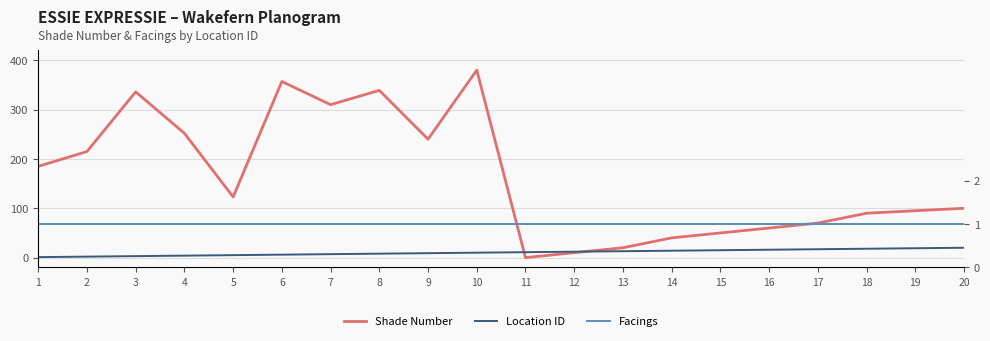

Between 18 and 10, which is larger?

10